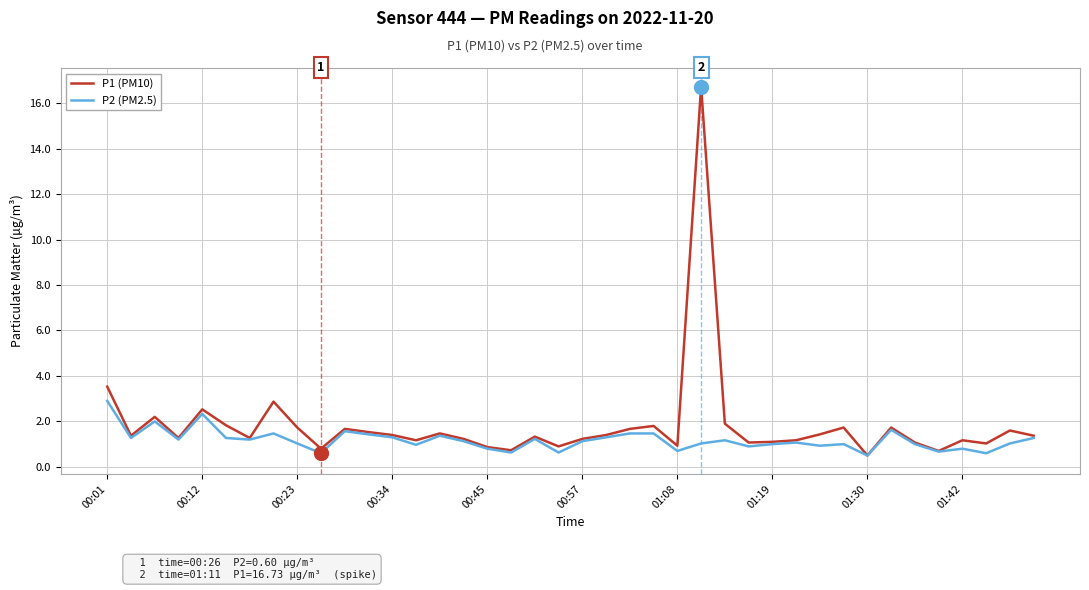

What is the minimum value for P1 (PM10)?

0.5